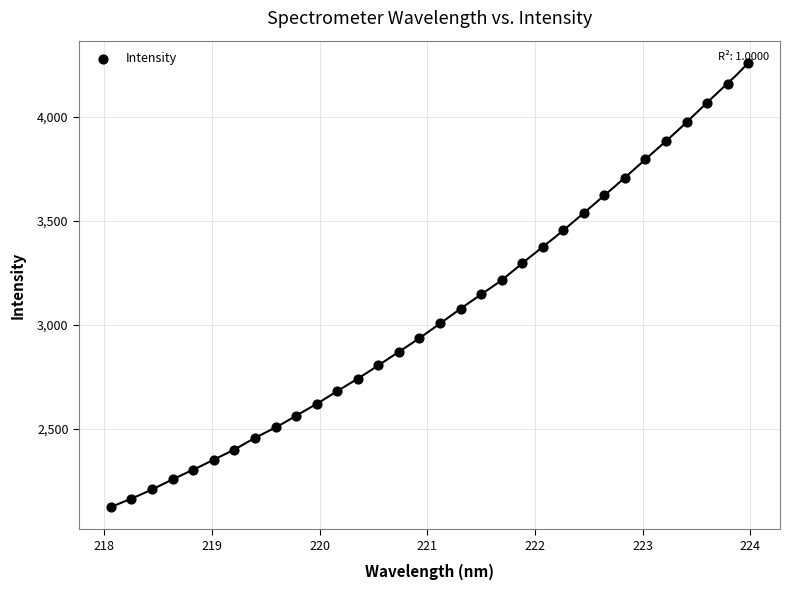

What is the range of X values (max minus min)?

5.9